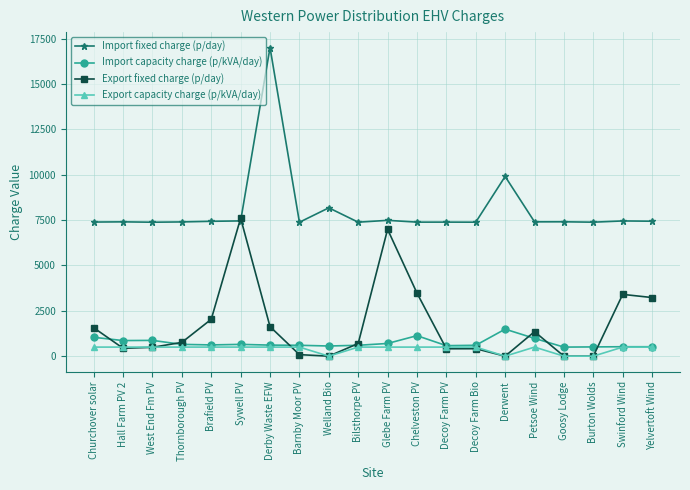

Which series changed the most between Thornborough PV and Glebe Farm PV?

Export fixed charge (p/day)